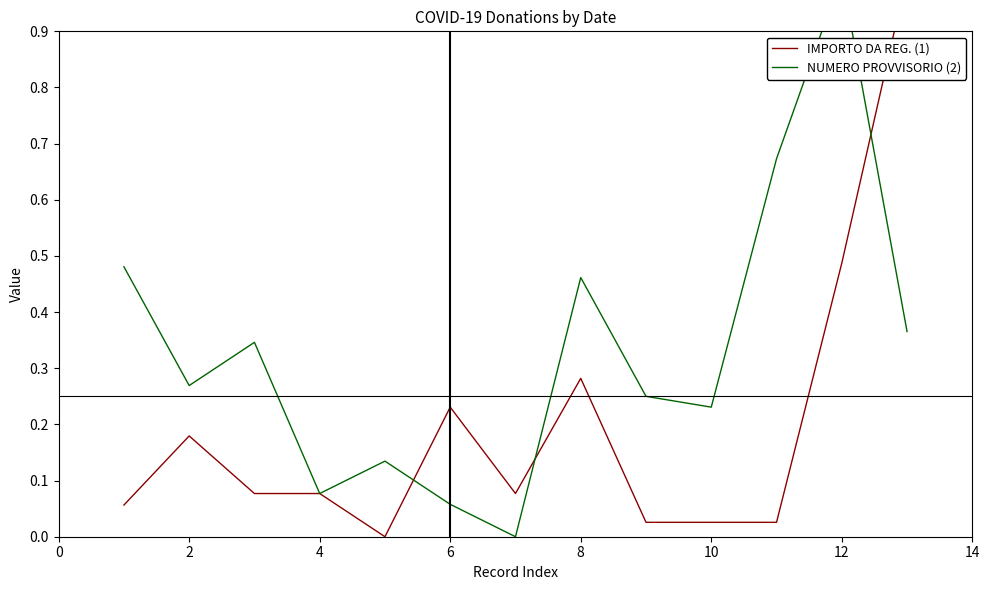

How many interior local peaks does the NUMERO PROVVISORIO (2) series have?

4